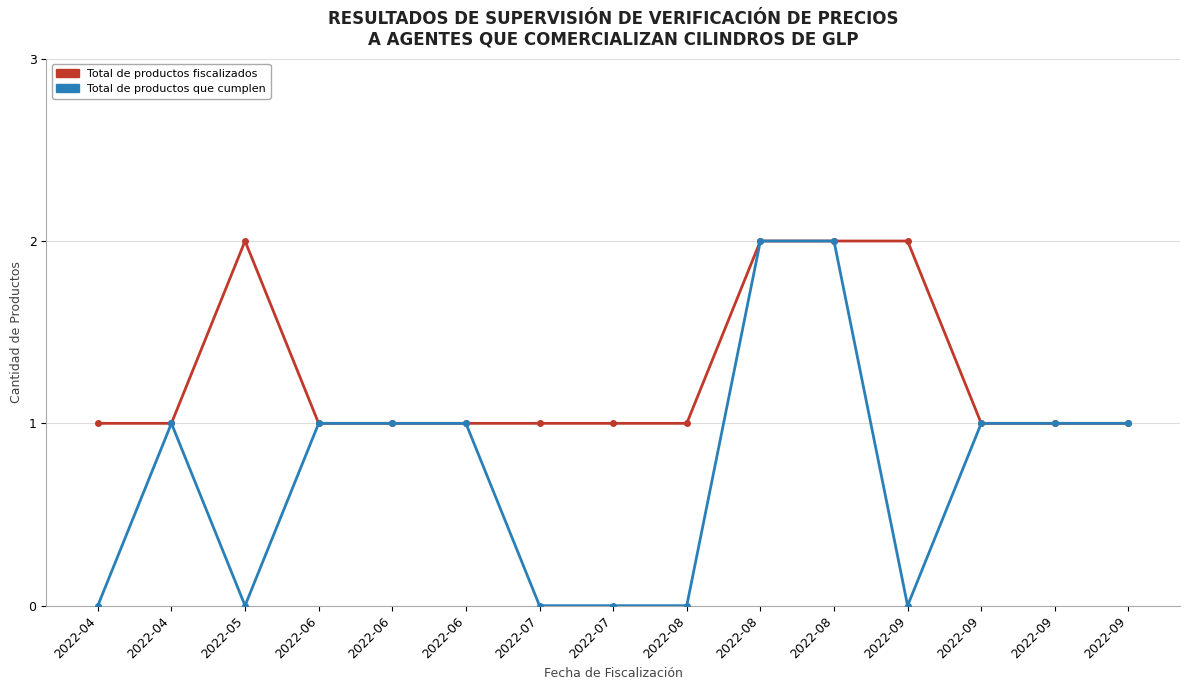

True or false: Total de productos fiscalizados and Total de productos que cumplen cross at least once.

False